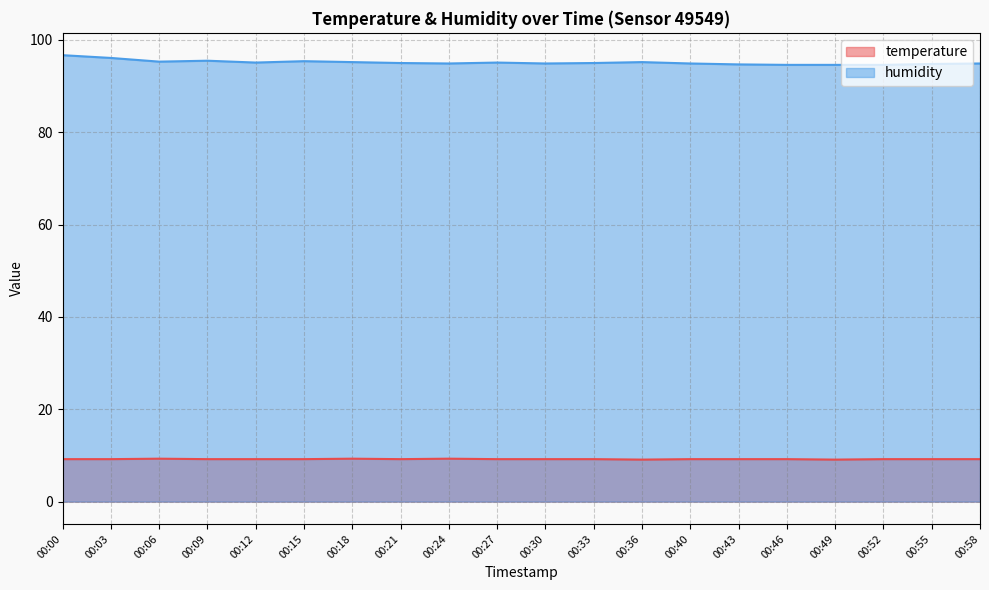

Count the number of categories in the chart.

20